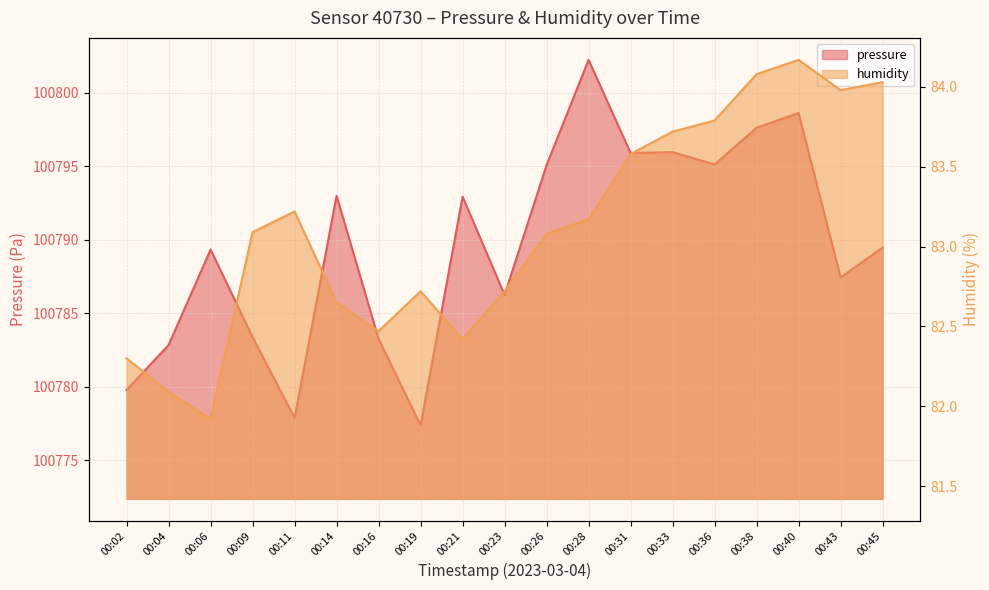

What is the minimum value shown in the chart?

81.9